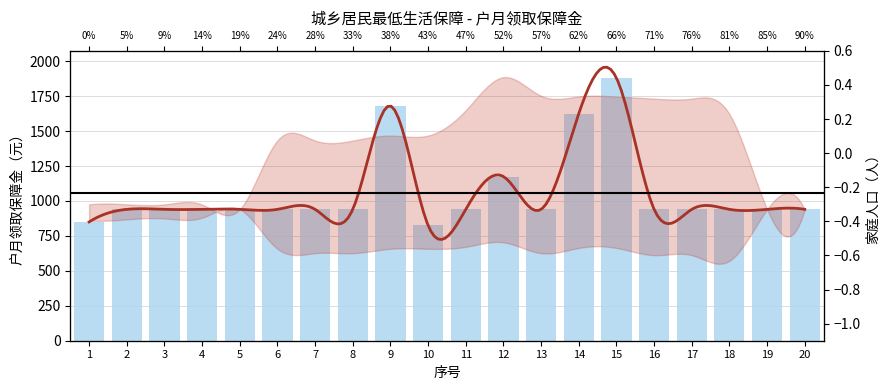

What is the difference between the second highest and second lowest values?

830